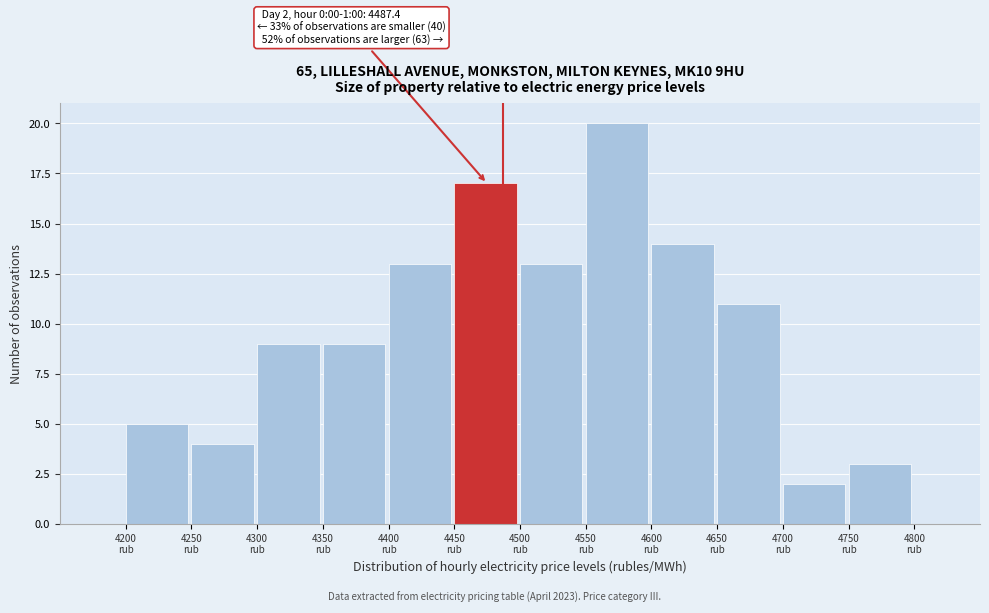

Which range on the x-axis has the tallest bar?

4550 to 4600